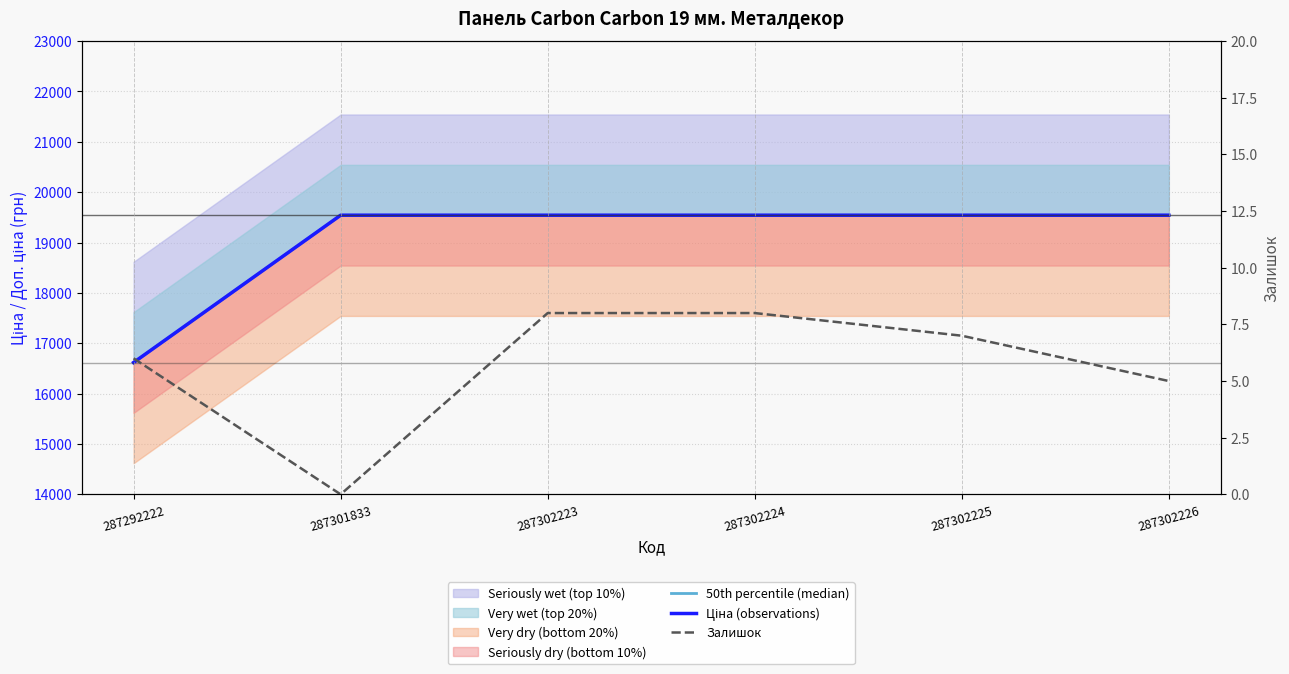

At which label does Ціна (observations) first exceed 19542?

287301833